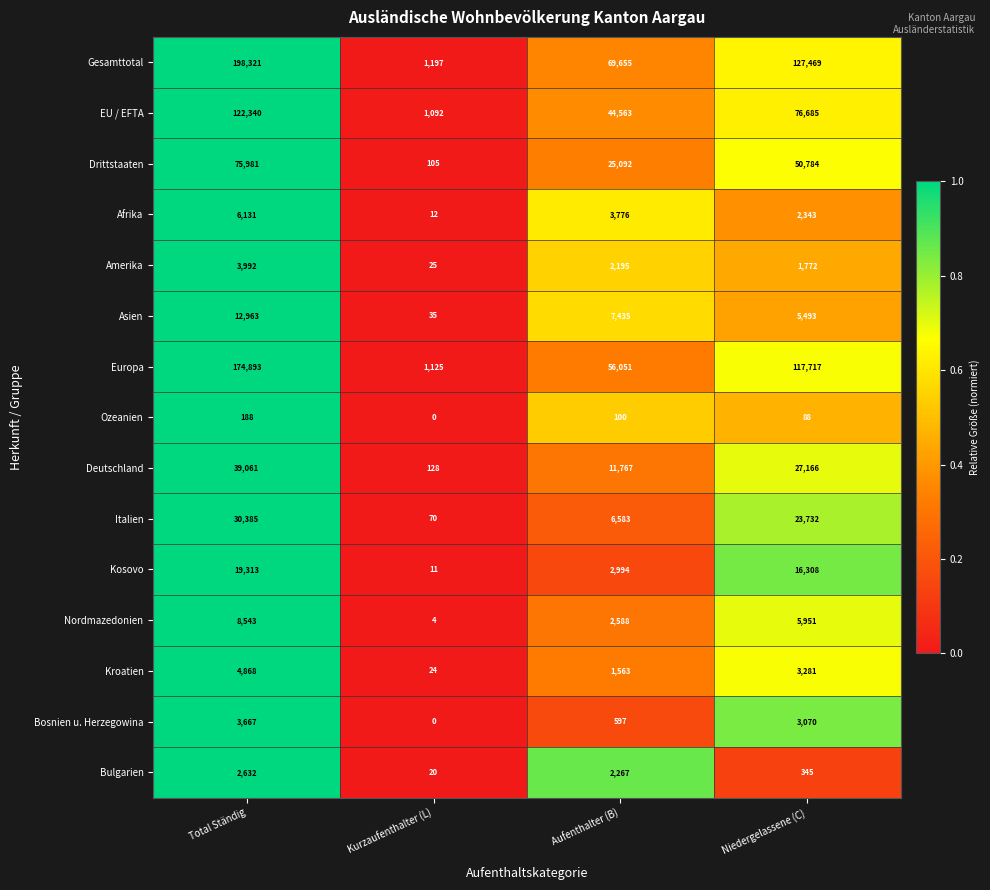

What is the difference between the highest and lowest values at Niedergelassene (C)?

127381